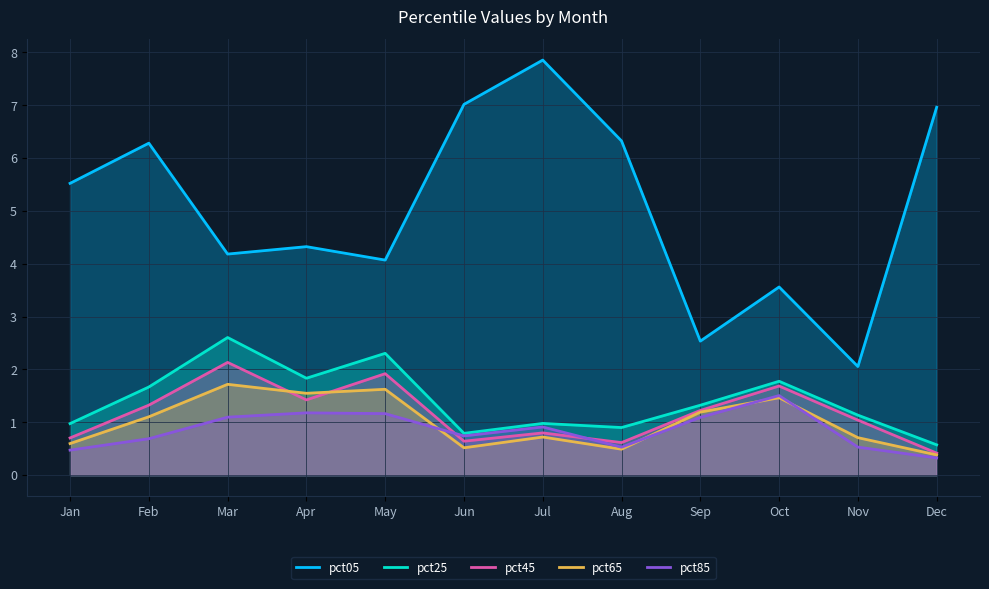

Reading right to left, transcribe all the data shown in this chart.

pct05: Dec=7.0	Nov=2.1	Oct=3.6	Sep=2.5	Aug=6.3	Jul=7.9	Jun=7.0	May=4.1	Apr=4.3	Mar=4.2	Feb=6.3	Jan=5.5
pct25: Dec=0.6	Nov=1.1	Oct=1.8	Sep=1.3	Aug=0.9	Jul=1.0	Jun=0.8	May=2.3	Apr=1.8	Mar=2.6	Feb=1.7	Jan=1.0
pct45: Dec=0.4	Nov=1.0	Oct=1.7	Sep=1.2	Aug=0.6	Jul=0.8	Jun=0.6	May=1.9	Apr=1.4	Mar=2.1	Feb=1.3	Jan=0.7
pct65: Dec=0.4	Nov=0.7	Oct=1.5	Sep=1.2	Aug=0.5	Jul=0.7	Jun=0.5	May=1.6	Apr=1.5	Mar=1.7	Feb=1.1	Jan=0.6
pct85: Dec=0.3	Nov=0.5	Oct=1.5	Sep=1.1	Aug=0.5	Jul=0.9	Jun=0.7	May=1.2	Apr=1.2	Mar=1.1	Feb=0.7	Jan=0.5